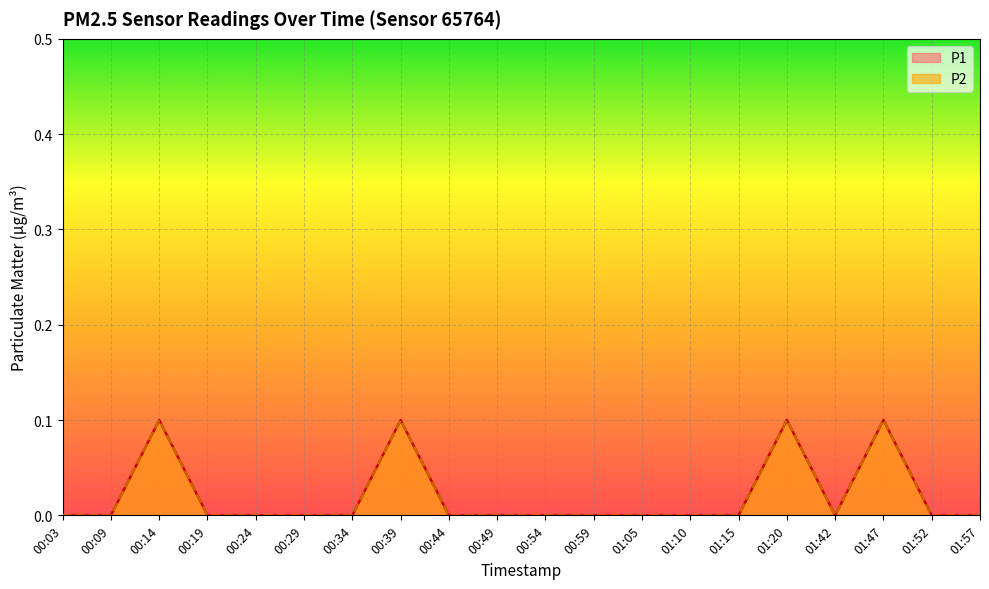

In P2, how many points are higher than both neighbors (excluding endpoints)?

4